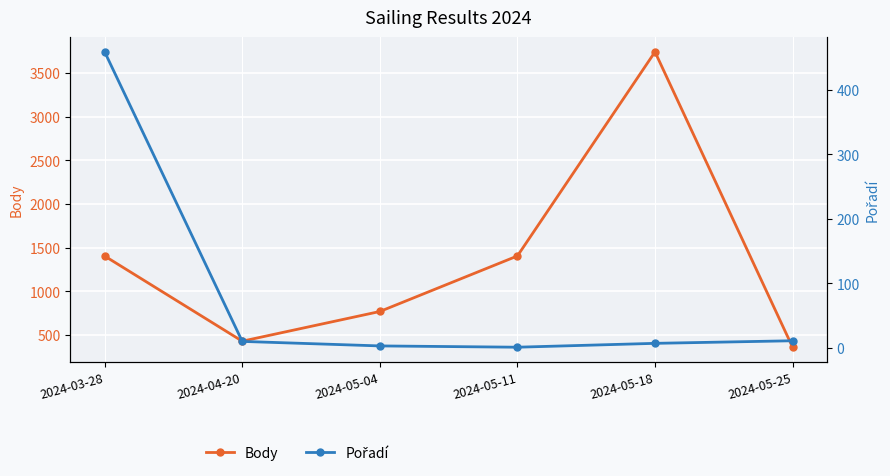

True or false: Pořadí and Body cross at least once.

False